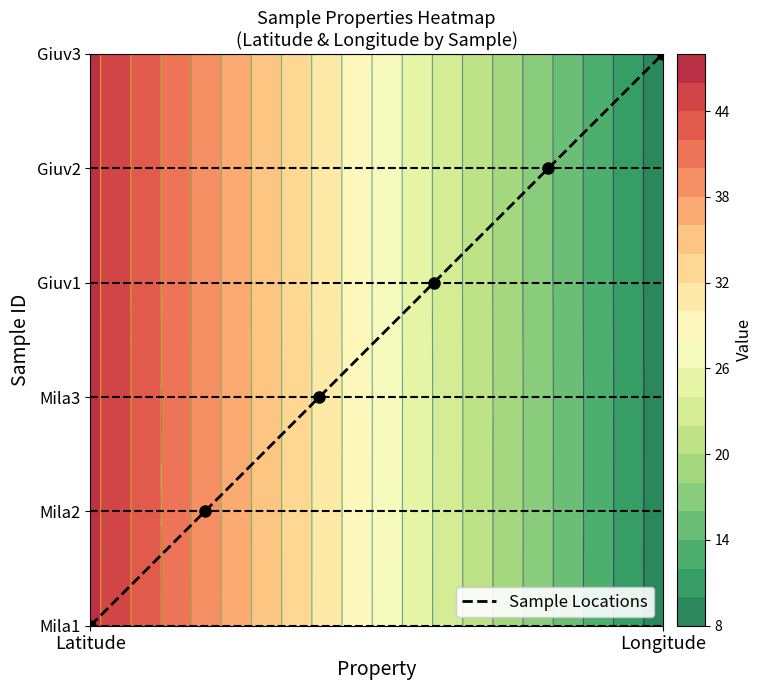

How many positive values are there?

5